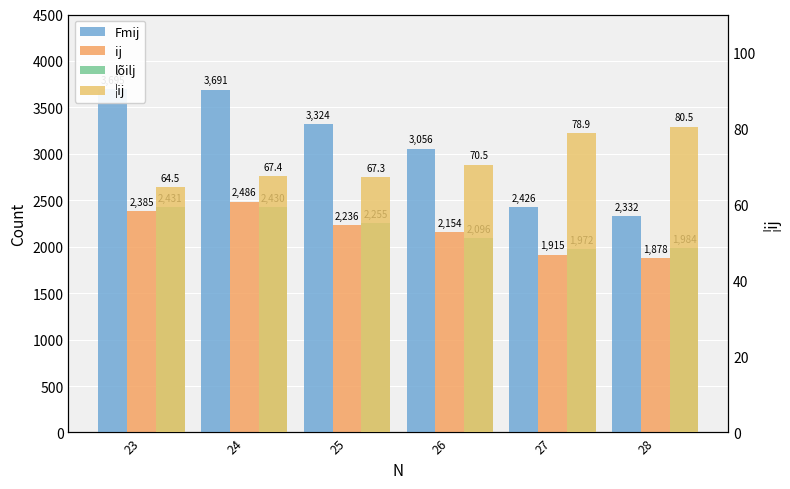

Reading left to right, extract all data points from this chart.

Fmij: 3695.0	3691.0	3324.0	3056.0	2426.0	2332.0
ij: 2385.0	2486.0	2236.0	2154.0	1915.0	1878.0
lõilj: 2431.0	2430.0	2255.0	2096.0	1972.0	1984.0
¦ij: 64.5	67.4	67.3	70.5	78.9	80.5